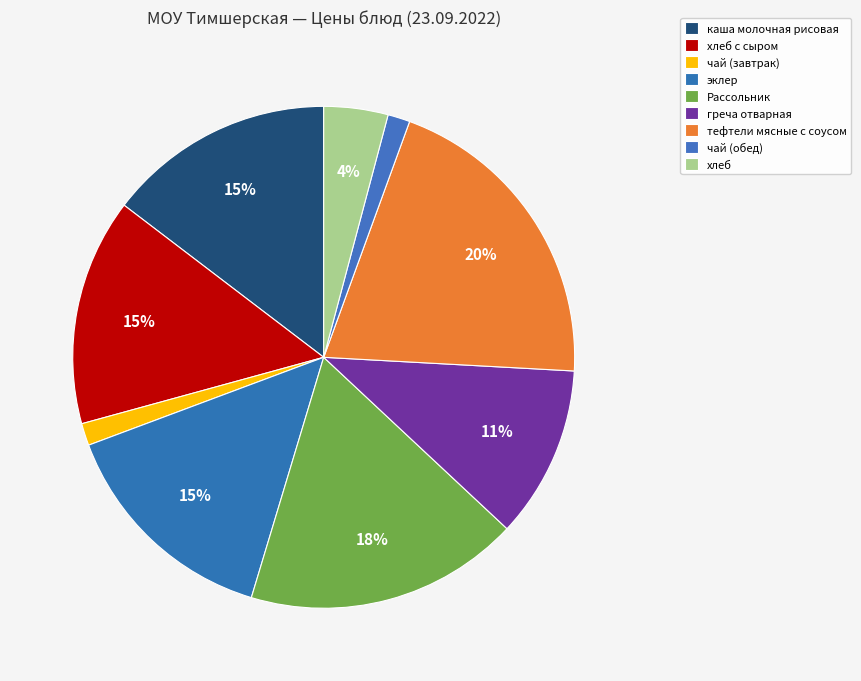

How many segments does this pie chart have?

9